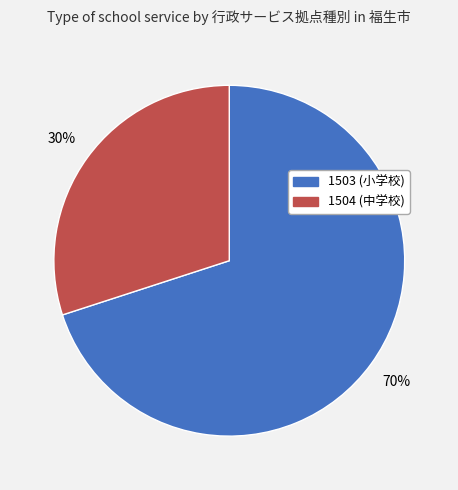

To the nearest percent, what is the average slice percentage?

50%